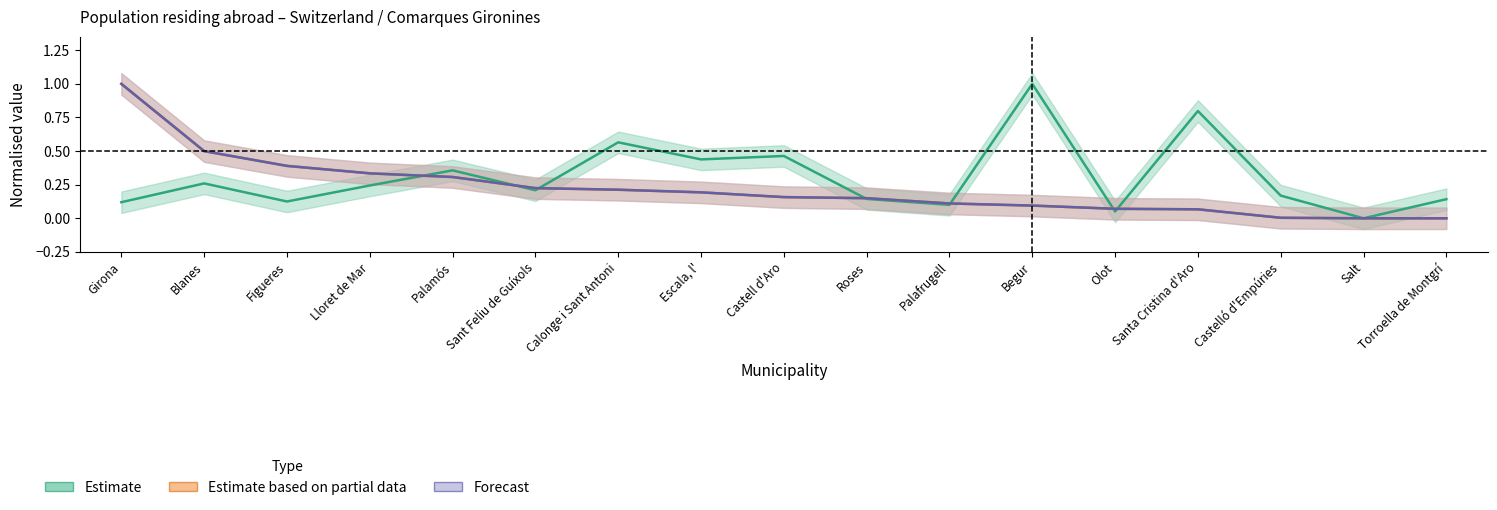

Does the chart display data point markers on the line(s)?

No